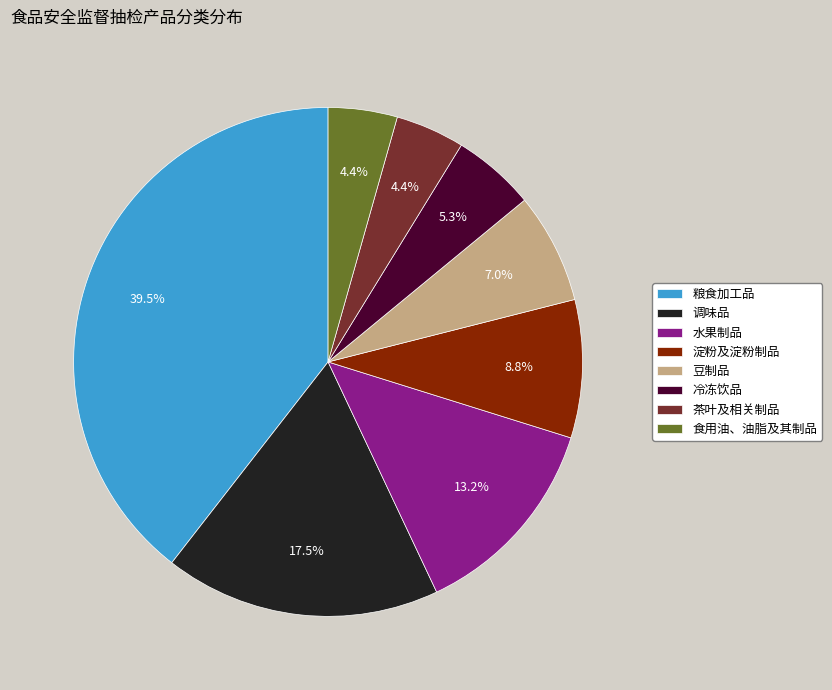

Combined, what portion of the pie is 调味品 and 水果制品?

30.7%